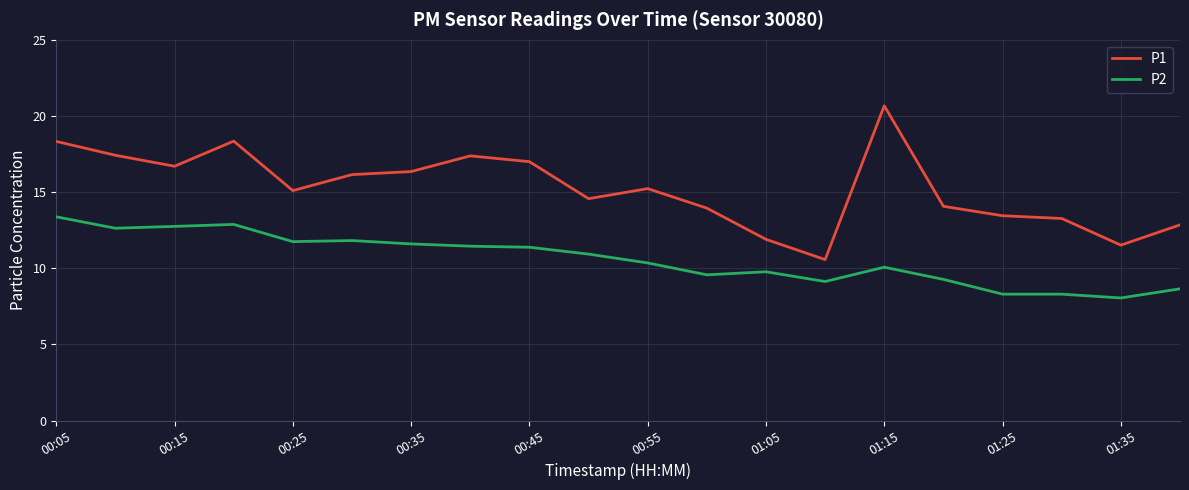

What is the lowest value of the P1 series?

10.6